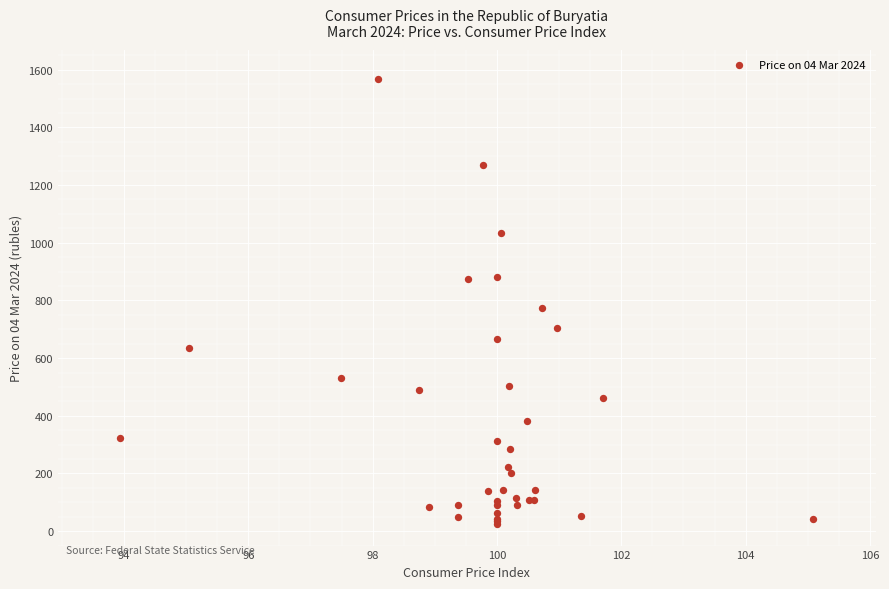

What Y value in the scatter plot is closest to 797?

773.8